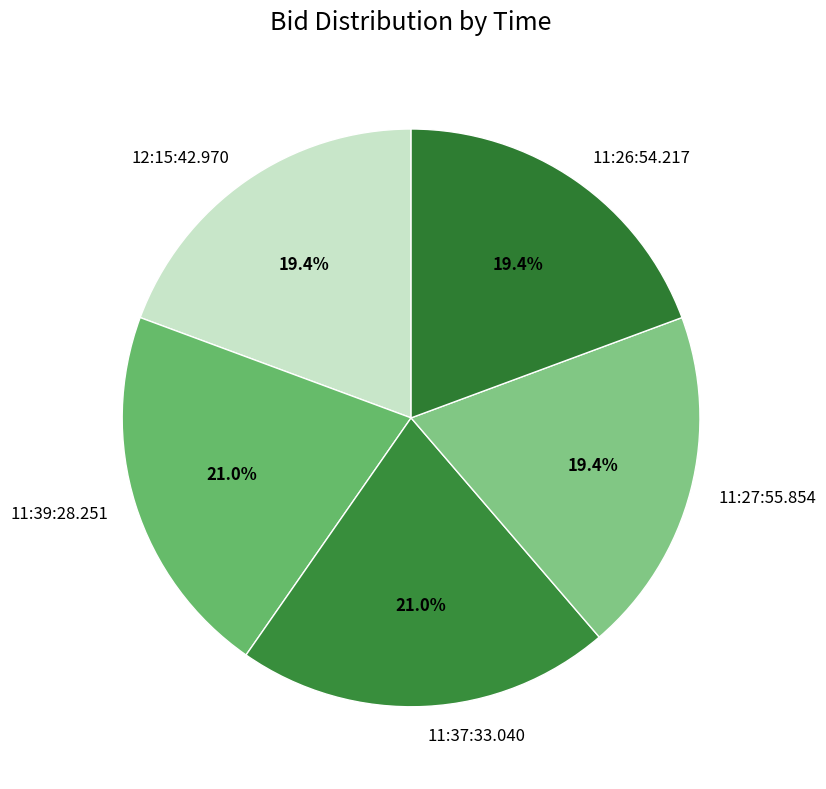

Which has a higher value, 11:39:28.251 or 12:15:42.970?

11:39:28.251